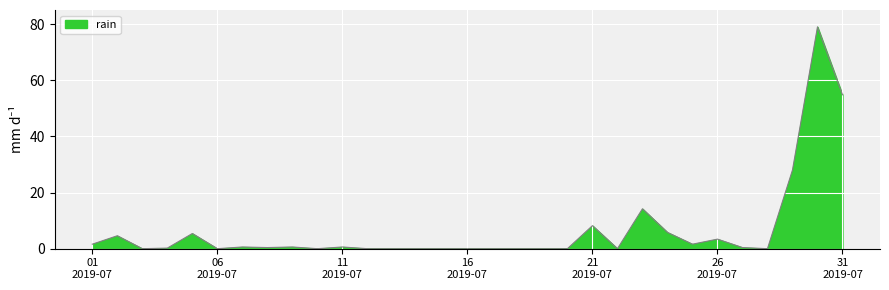

How many positive values are there?

17